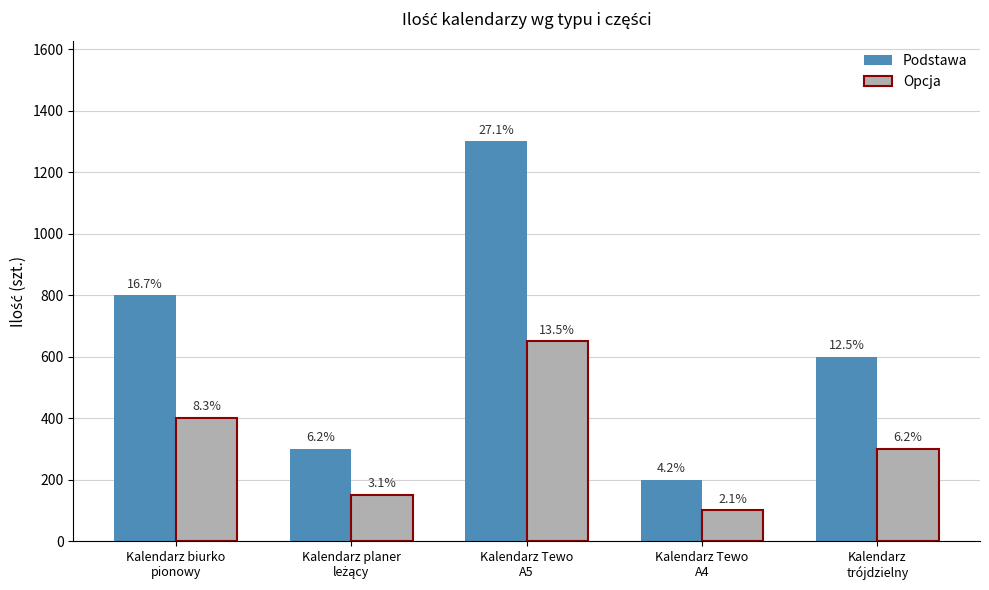

Is the value of Podstawa at Kalendarz Tewo
A4 greater than the value of Opcja at Kalendarz
trójdzielny?

No